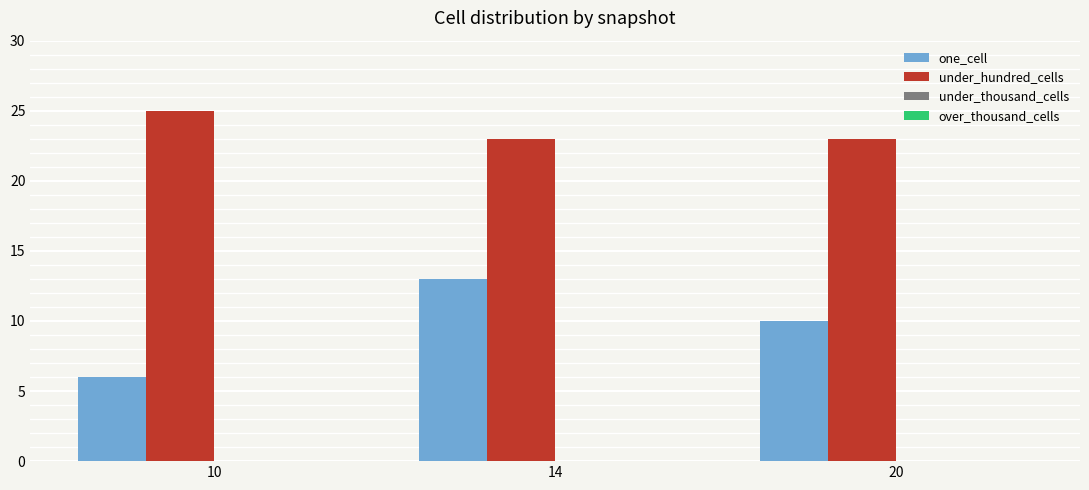

Rank the series at 10 from lowest to highest value.

under_thousand_cells, over_thousand_cells, one_cell, under_hundred_cells